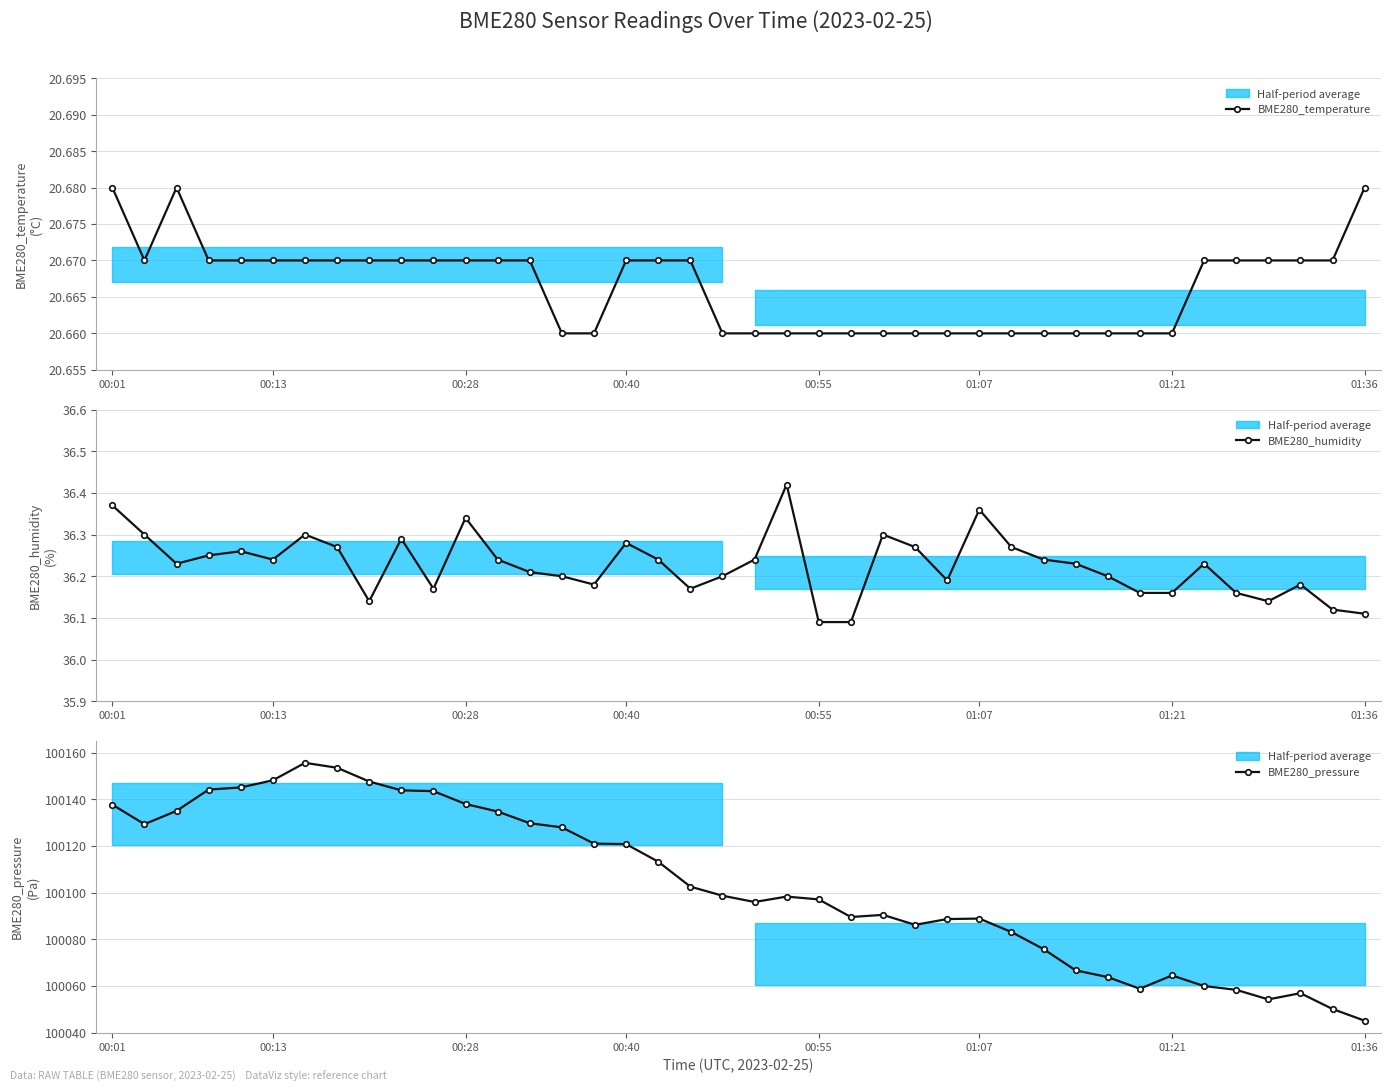

The value of BME280_pressure at 23 is 161277.7. True or false?

False